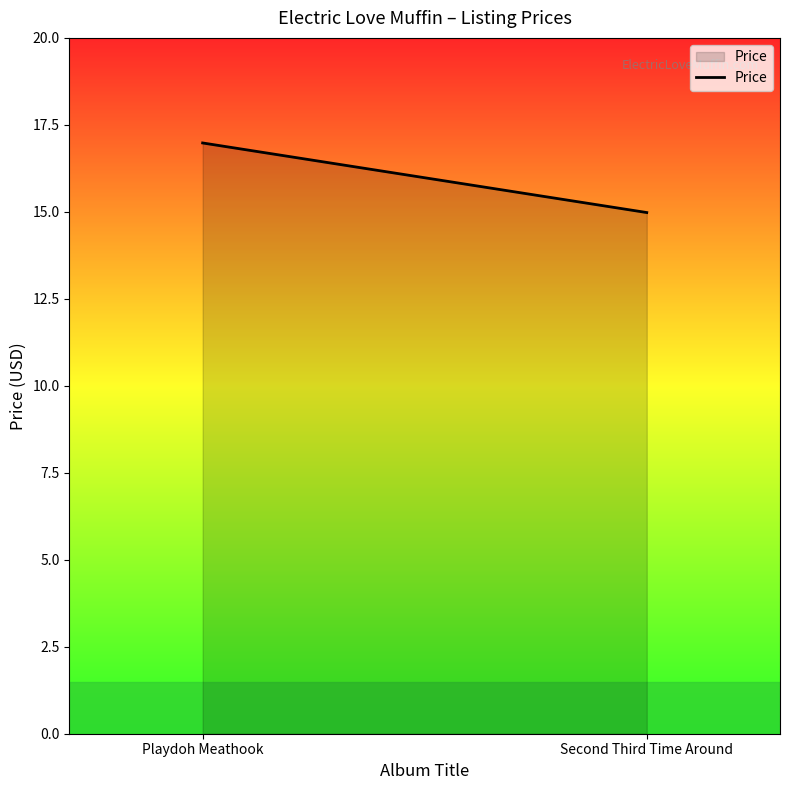

Does the chart have visible grid lines?

No